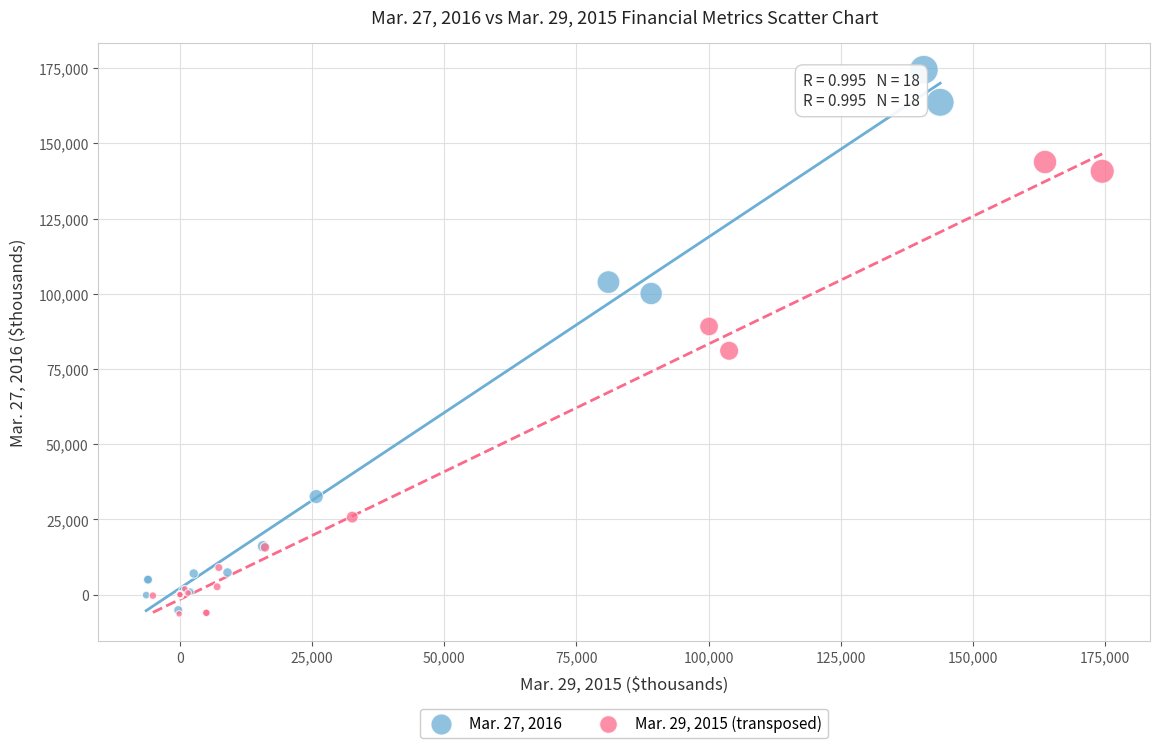

What are all the series names shown in the legend?

Mar. 27, 2016, Mar. 29, 2015 (transposed)